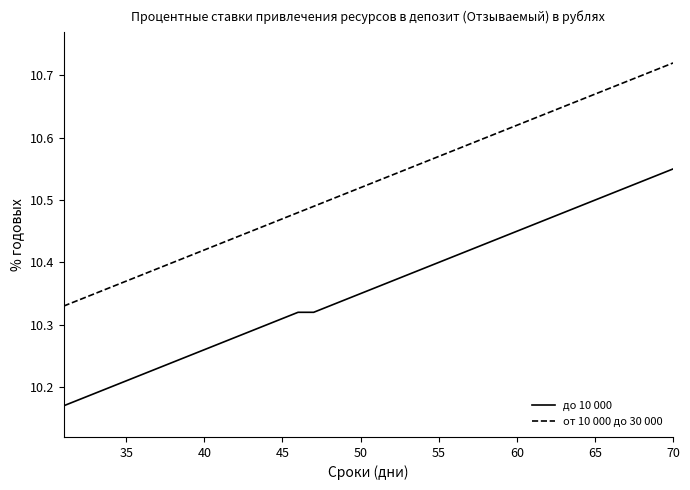

Which series has the largest range (max minus min)?

от 10 000 до 30 000